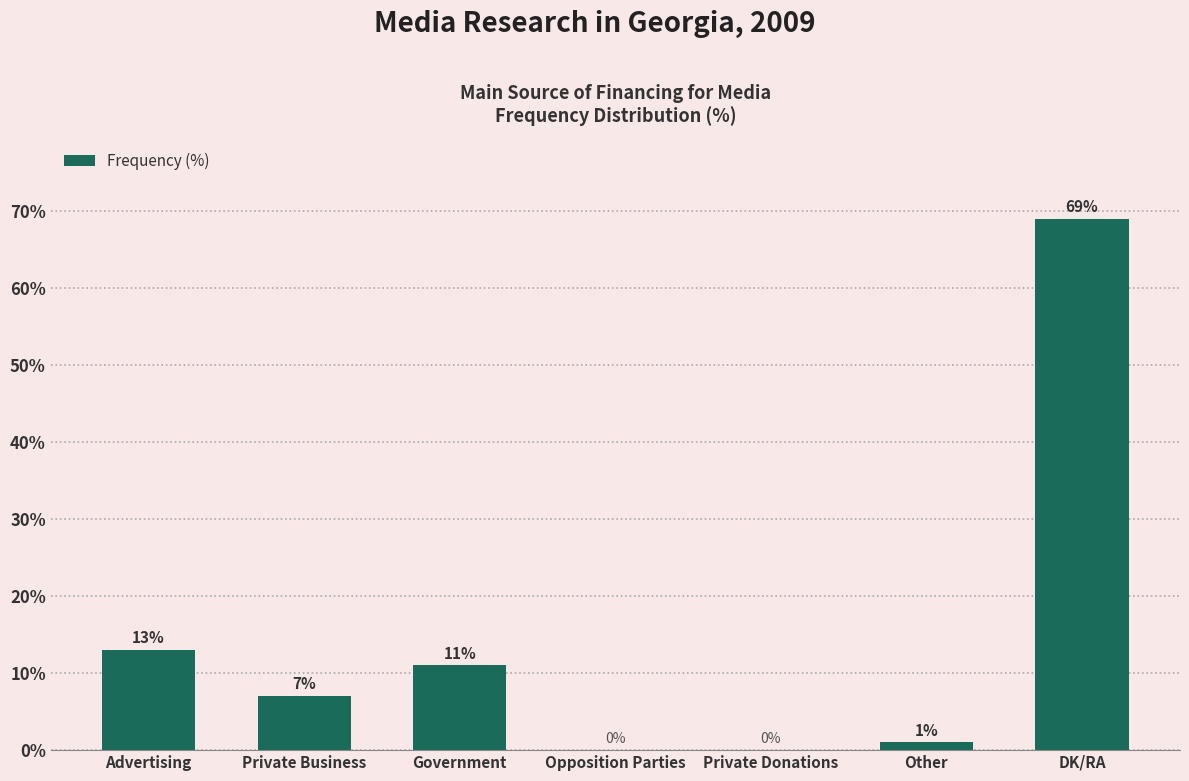

What is the sum of all values?

101